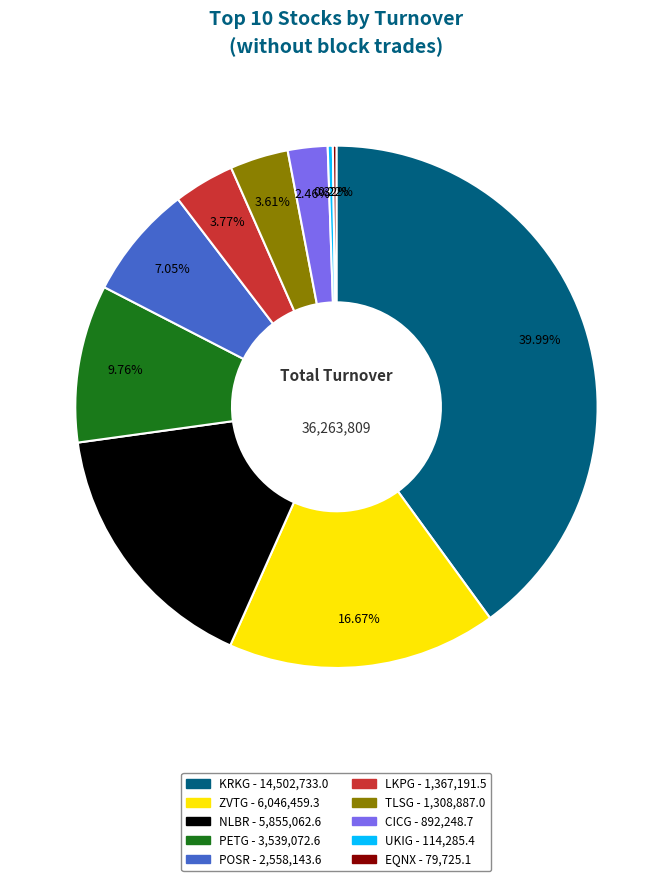

What percentage is the PETG slice, to the nearest percent?

10%